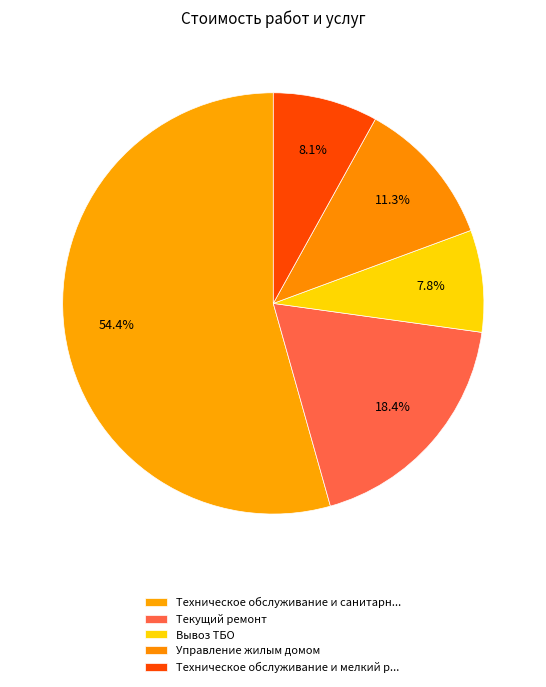

What is the smallest slice in the pie chart?

Вывоз ТБО